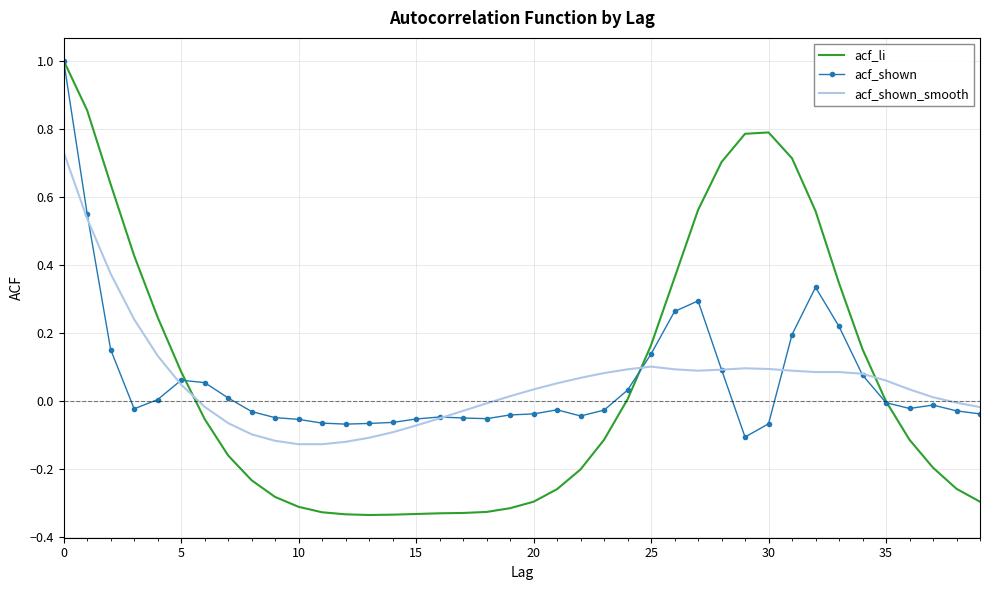

What are all the series names shown in the legend?

acf_li, acf_shown, acf_shown_smooth